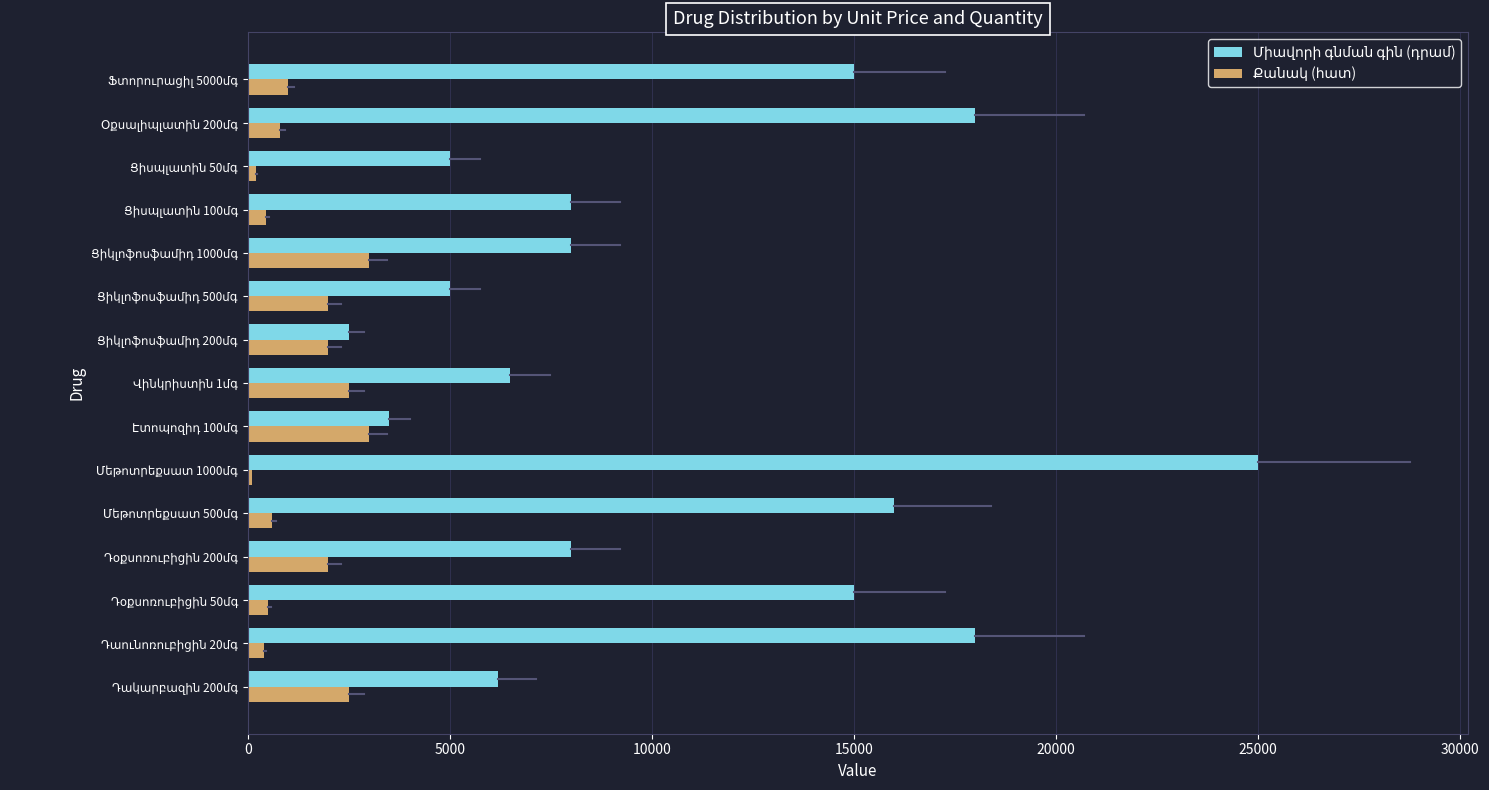

What is the greatest value displayed?

25000